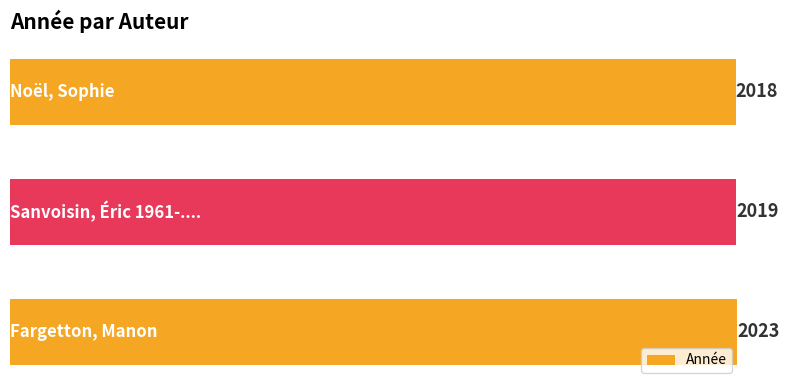

What is the greatest value displayed?

2023